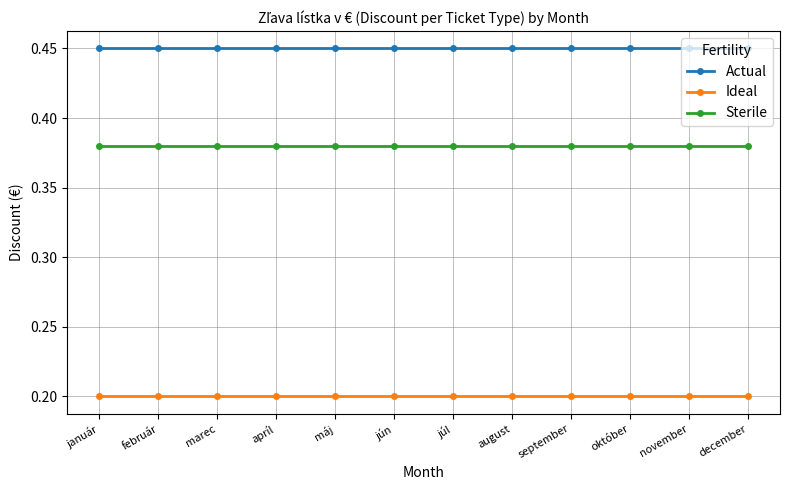

True or false: Actual and Ideal intersect in this chart.

False